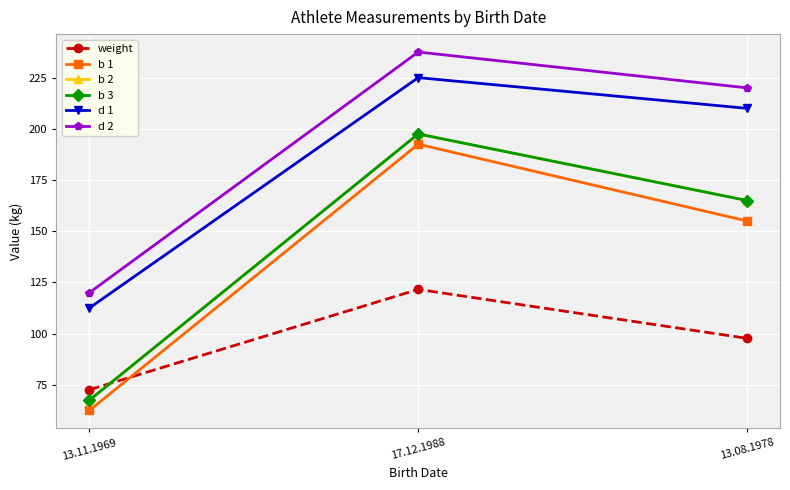

Rank the categories by b 2 value from highest to lowest.

17.12.1988, 13.08.1978, 13.11.1969